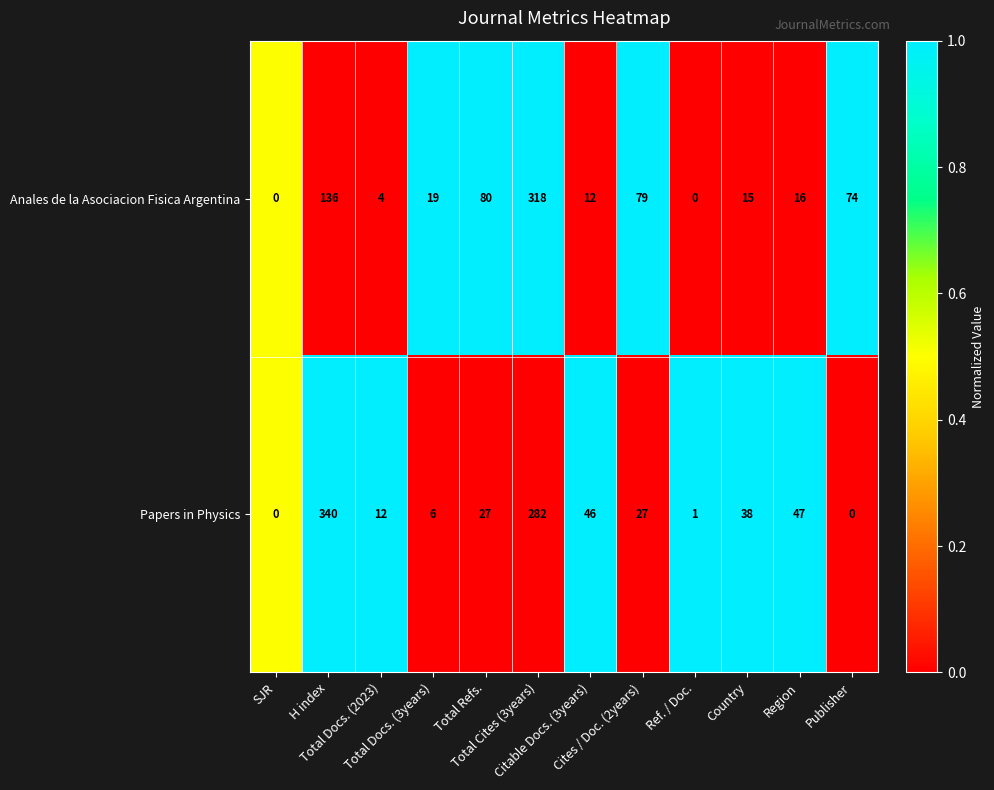

What is the spread (max minus min) of values at Publisher?

74